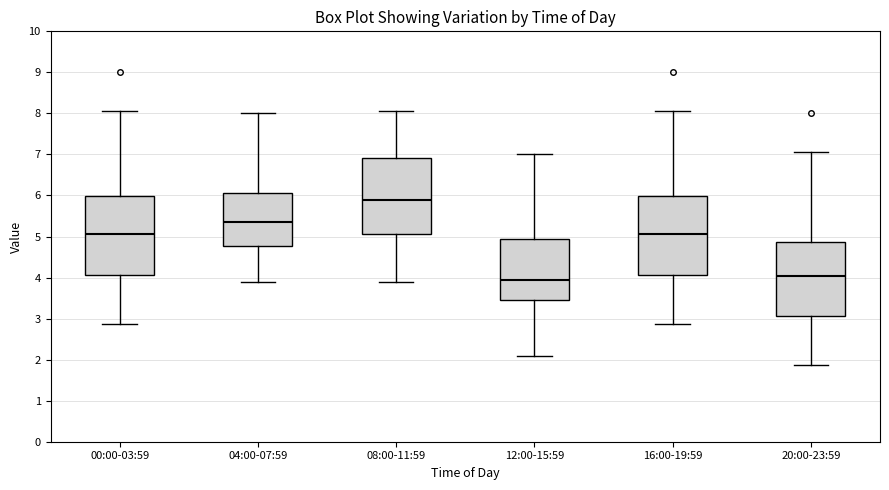

Where does the lower whisker of the box for 04:00-07:59 end on the y-axis? The values are not printed on the chart, so give them approximately, as read against the axis.

3.9